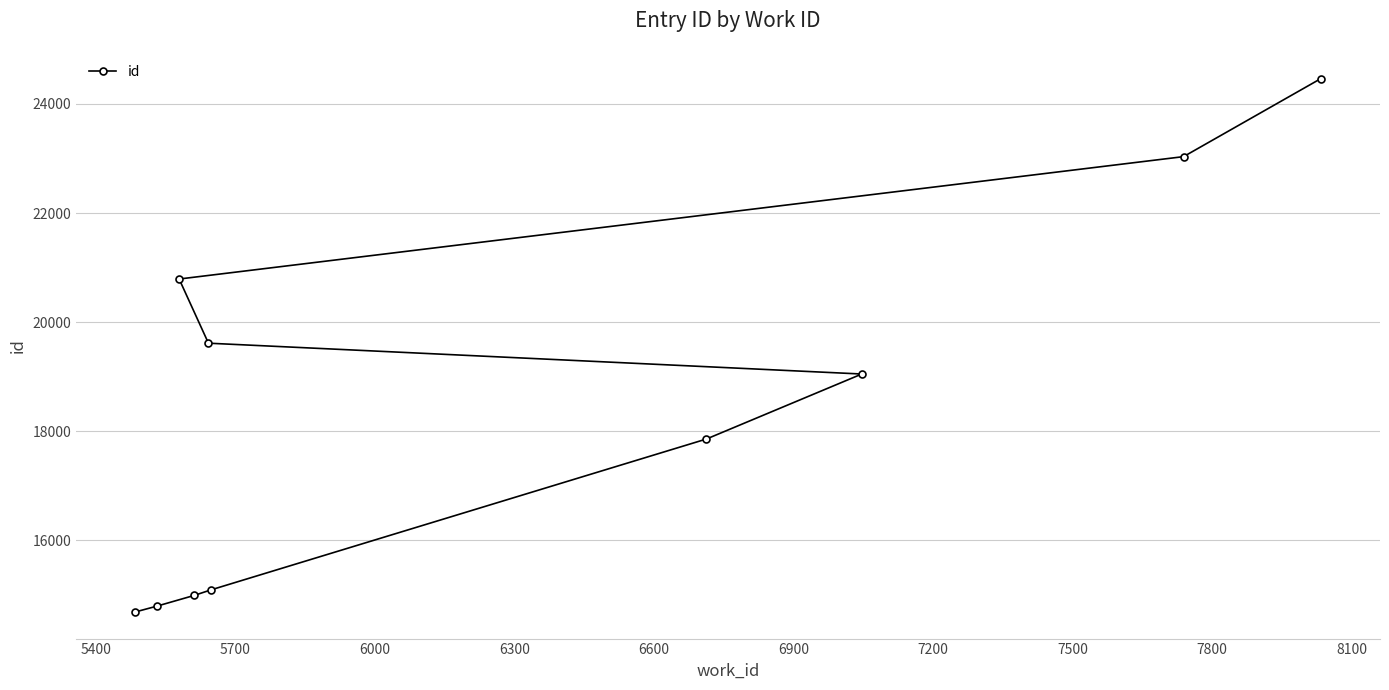

How many lines are shown in the chart?

1